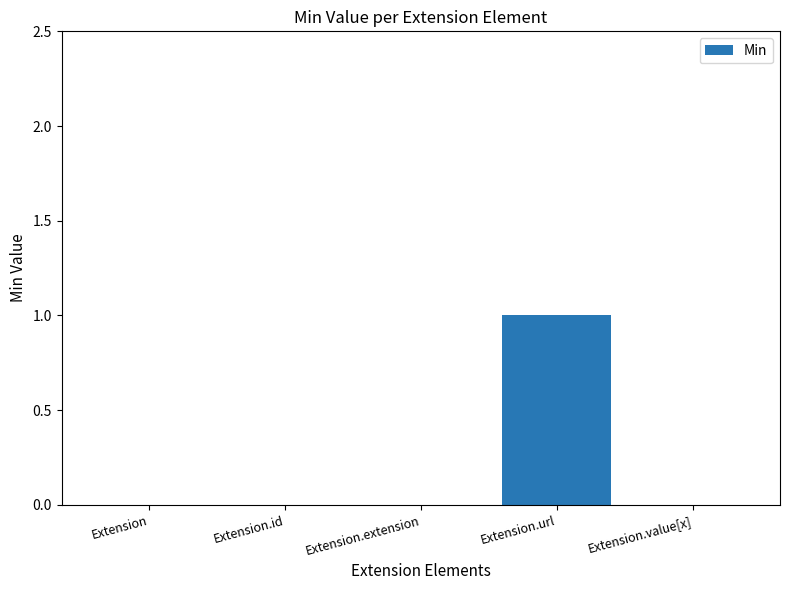

Which category has the highest value across all series?

Extension.url